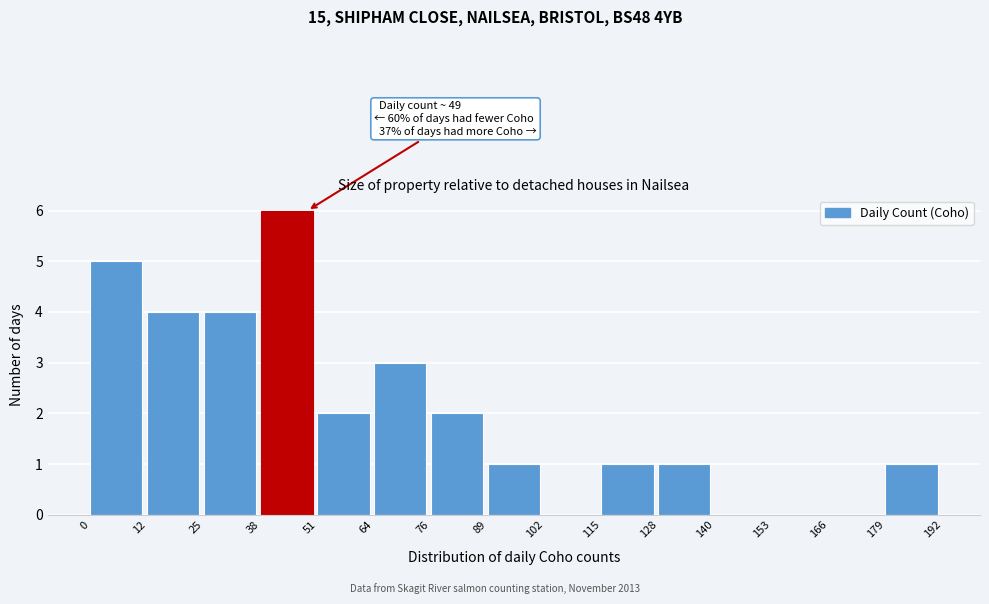

Which range on the x-axis has the tallest bar?

38 to 51